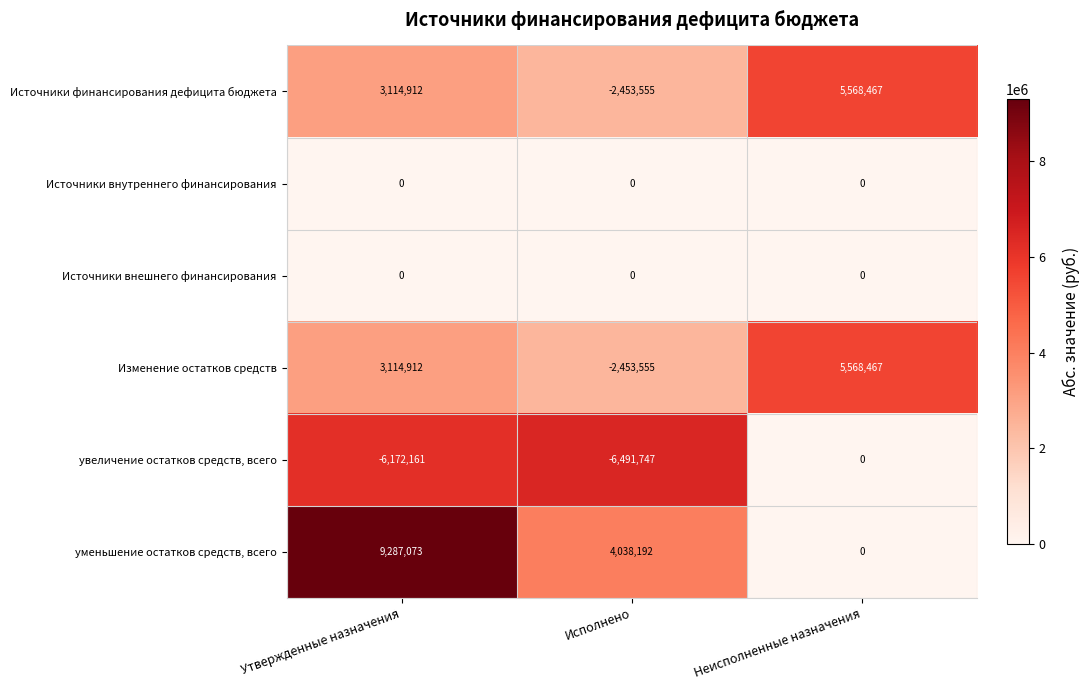

How many data points does each series have?

3